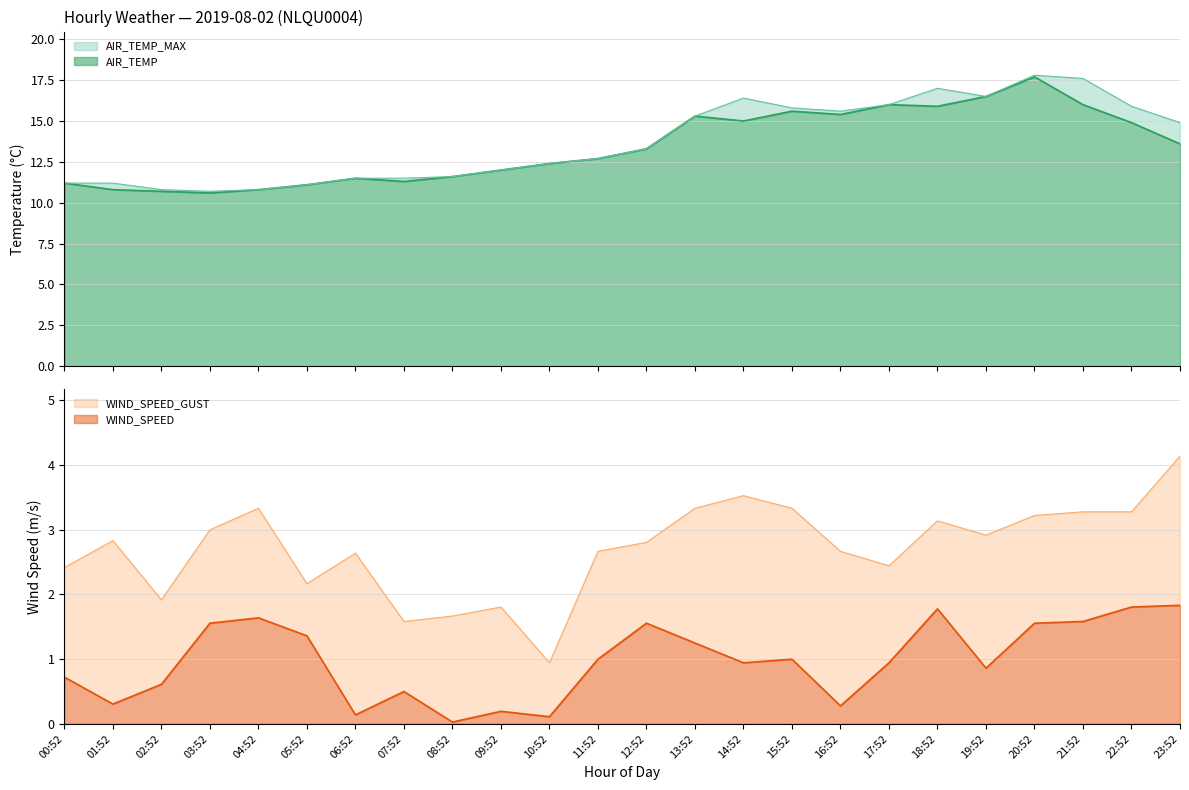

Reading left to right, extract all data points from this chart.

AIR_TEMP: 11.2	10.8	10.7	10.6	10.8	11.1	11.5	11.3	11.6	12.0	12.4	12.7	13.3	15.3	15.0	15.6	15.4	16.0	15.9	16.5	17.7	16.0	14.9	13.6
AIR_TEMP_MAX: 11.2	11.2	10.8	10.7	10.8	11.1	11.5	11.5	11.6	12.0	12.4	12.7	13.3	15.3	16.4	15.8	15.6	16.0	17.0	16.5	17.8	17.6	15.9	14.9
WIND_SPEED: 0.7	0.3	0.6	1.6	1.6	1.4	0.1	0.5	0.0	0.2	0.1	1.0	1.6	1.2	0.9	1.0	0.3	0.9	1.8	0.9	1.6	1.6	1.8	1.8
WIND_SPEED_GUST: 2.4	2.8	1.9	3.0	3.3	2.2	2.6	1.6	1.7	1.8	0.9	2.7	2.8	3.3	3.5	3.3	2.7	2.4	3.1	2.9	3.2	3.3	3.3	4.1